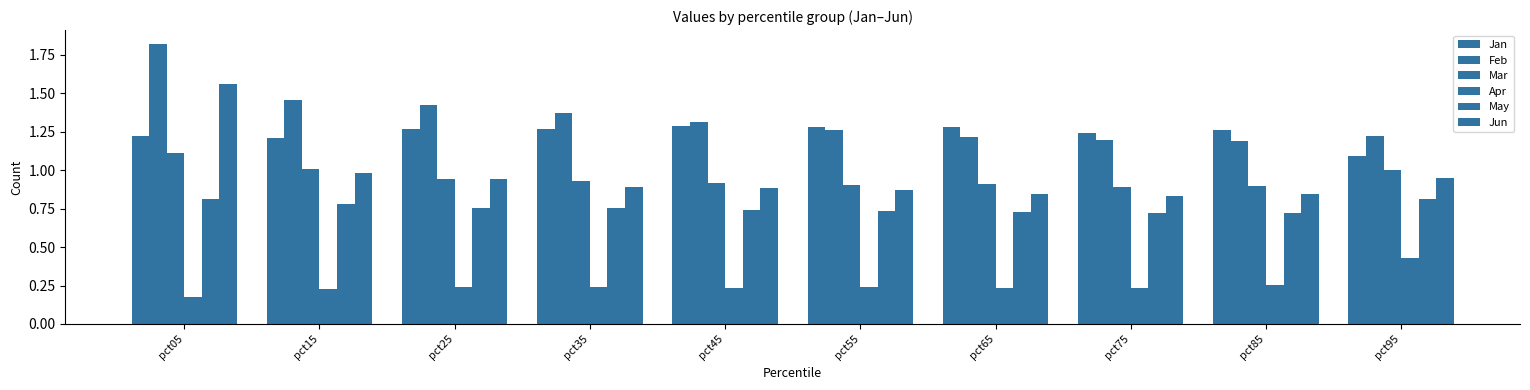

How many bars are there in each group?

6